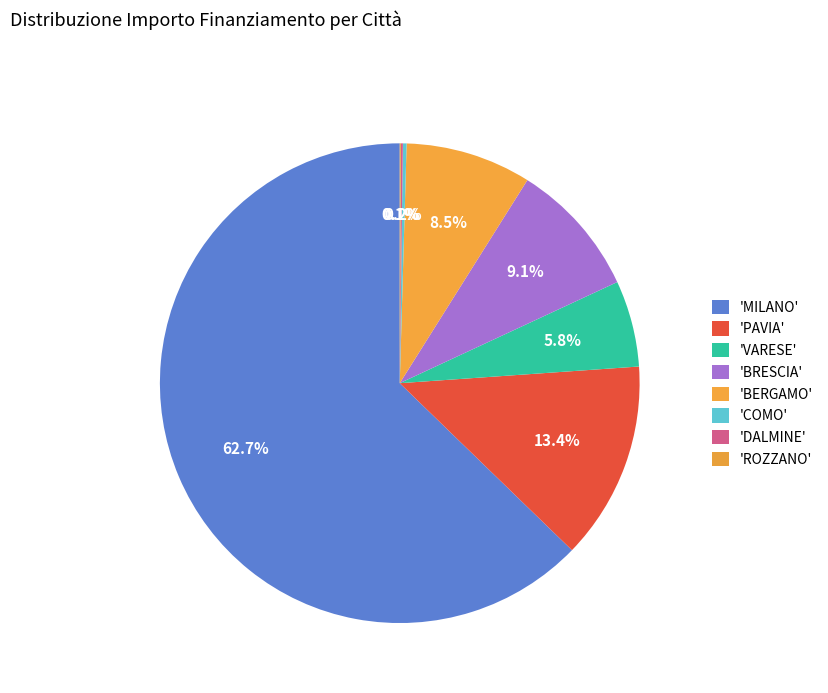

Count the number of slices in the pie.

7